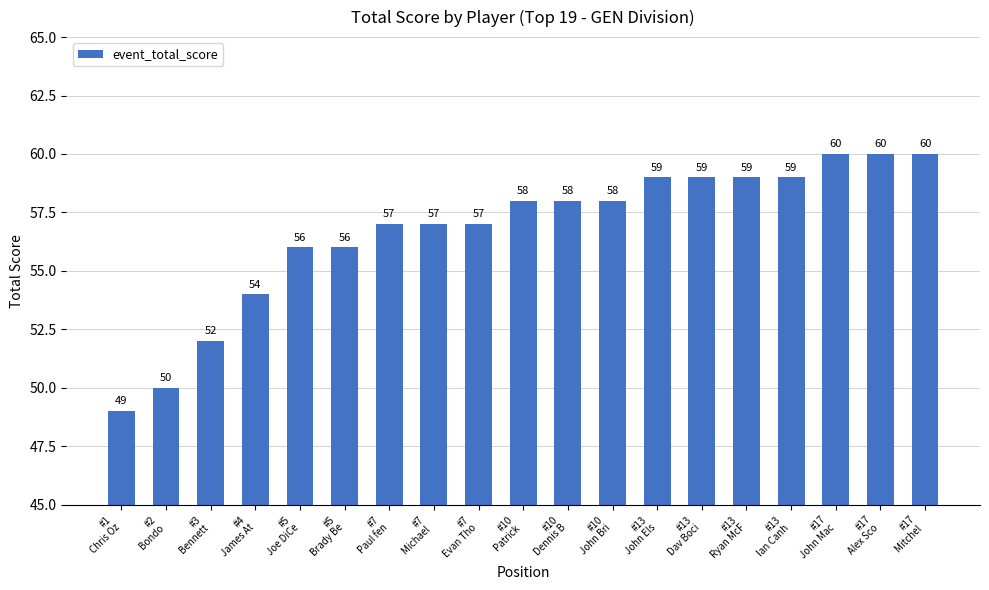

What is the change in value from #4
James At to #13
Ian Canh?

+5